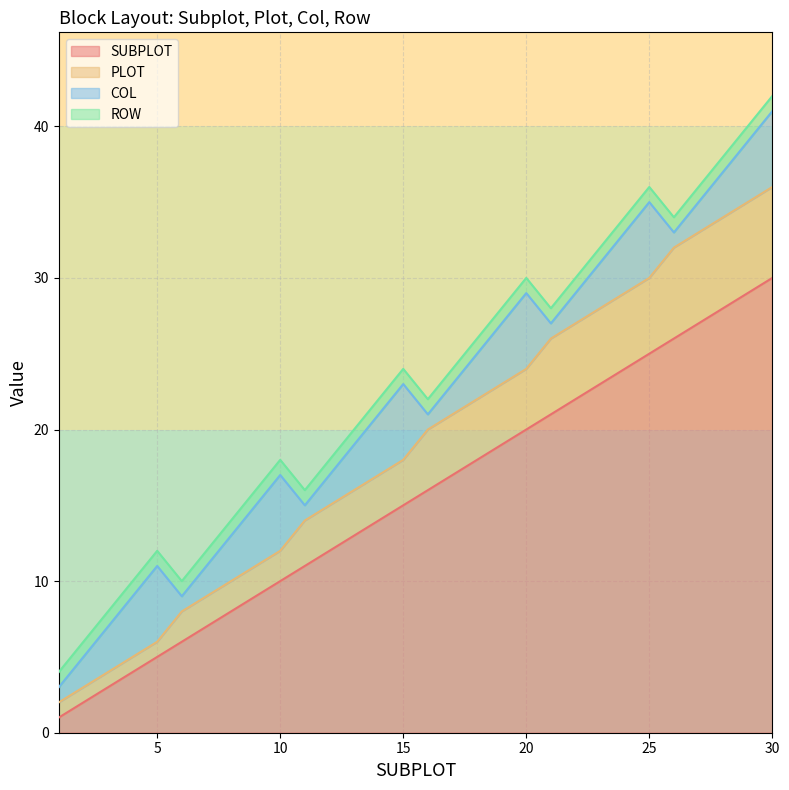

True or false: PLOT has more than 0 interior local peaks.

False